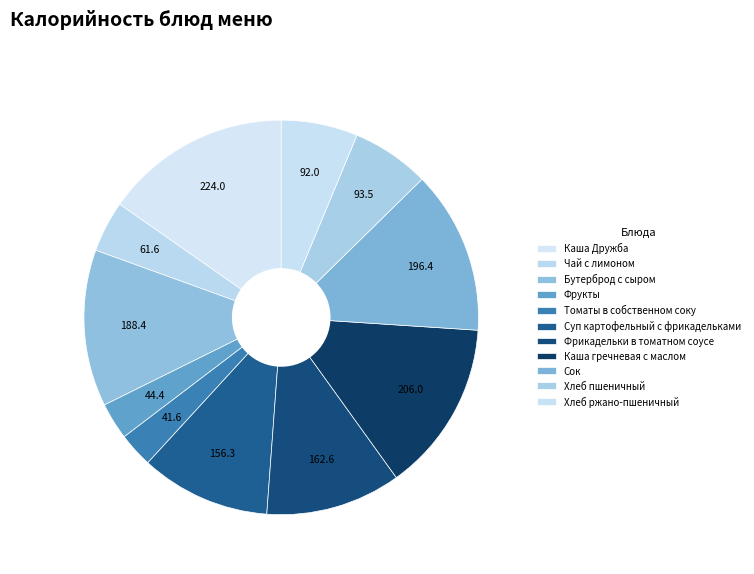

Rank the categories by value from lowest to highest.

Томаты в собственном соку, Фрукты, Чай с лимоном, Хлеб ржано-пшеничный, Хлеб пшеничный, Суп картофельный с фрикадельками, Фрикадельки в томатном соусе, Бутерброд с сыром, Сок, Каша гречневая с маслом, Каша Дружба